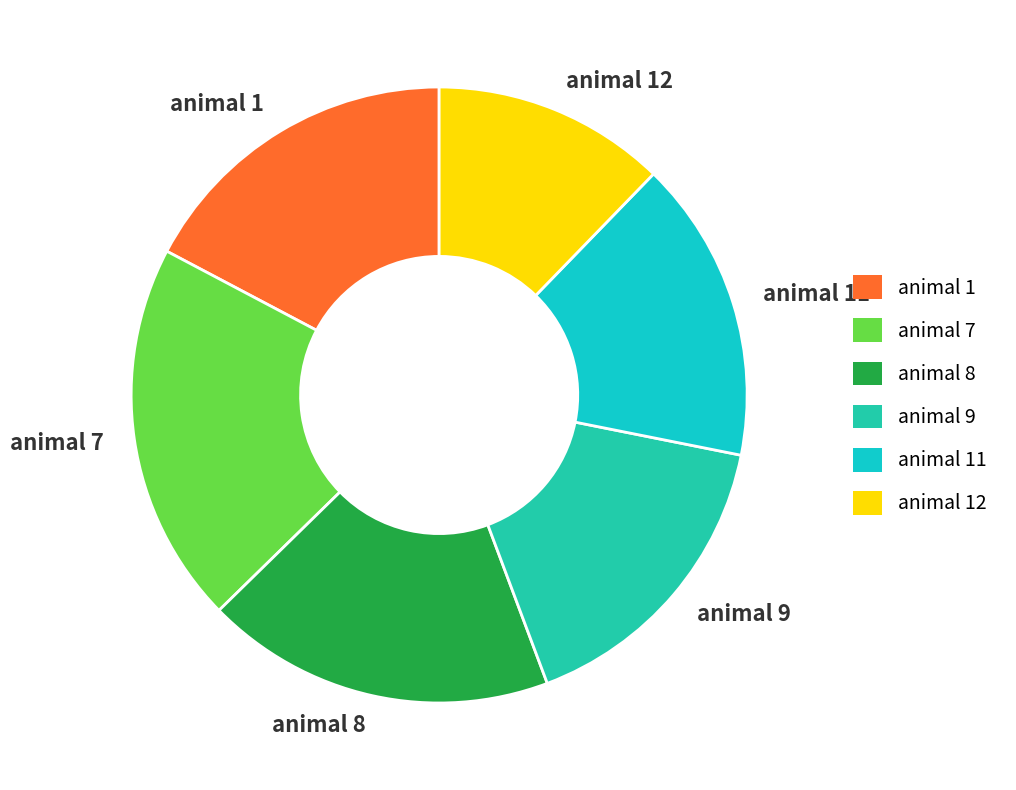

The animal 12 slice represents 12% of the pie. True or false?

True